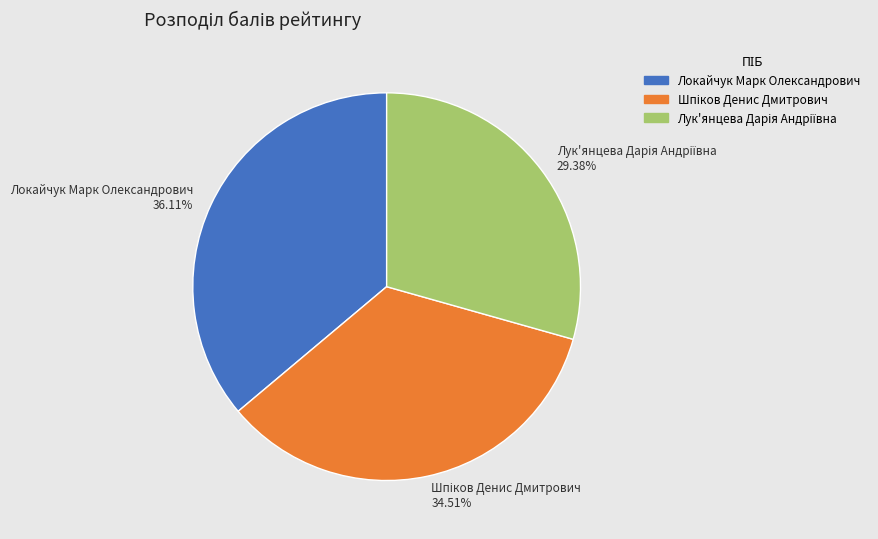

To the nearest percent, what is the average slice percentage?

33%